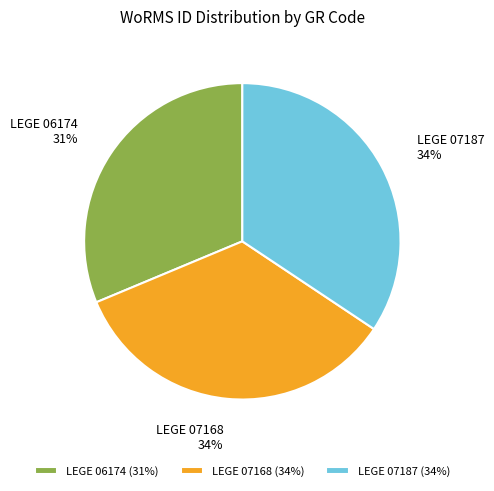

How many segments does this pie chart have?

3